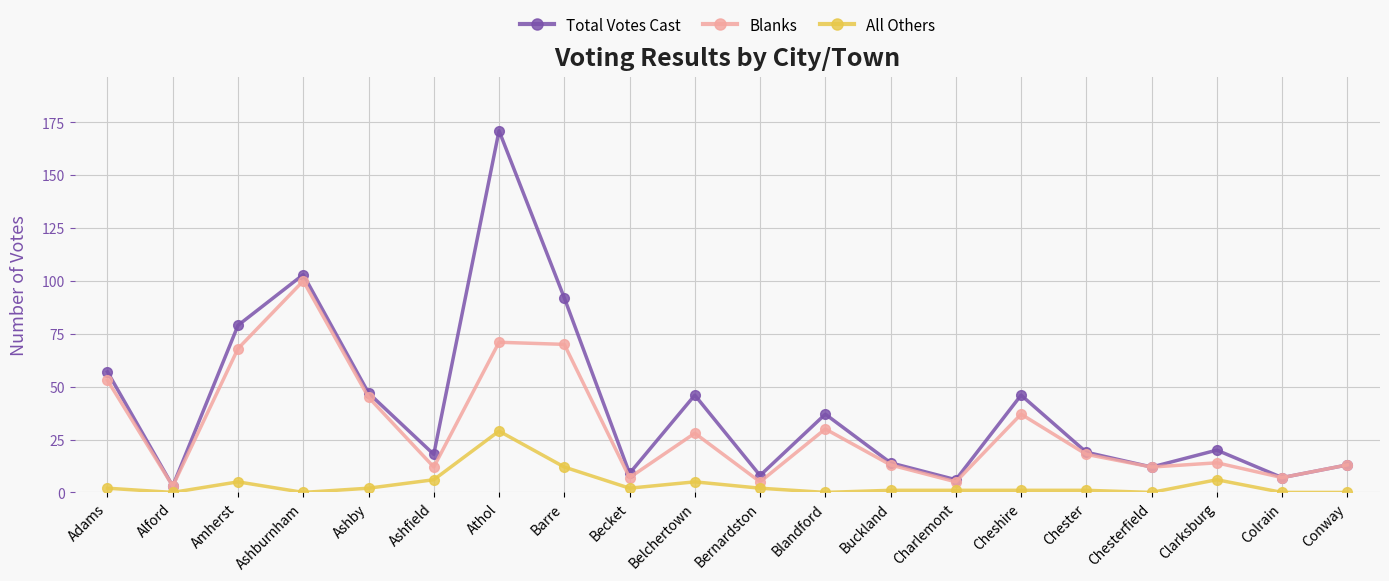

Does the chart display data point markers on the line(s)?

Yes